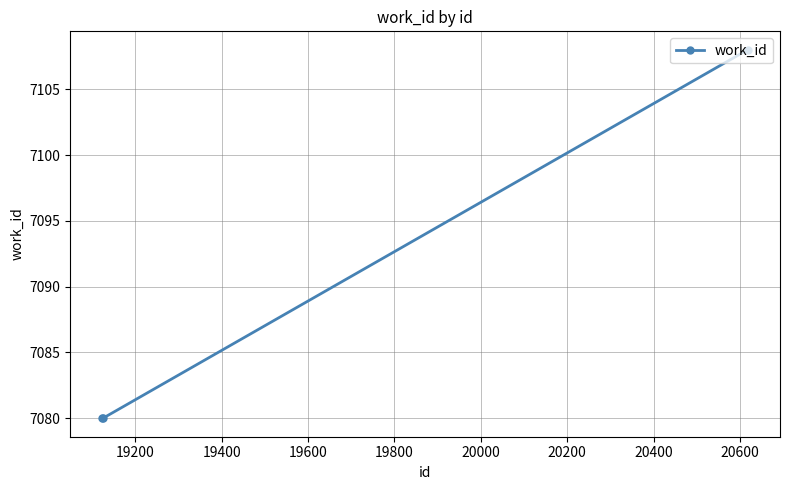

Count the number of data series in this chart.

1